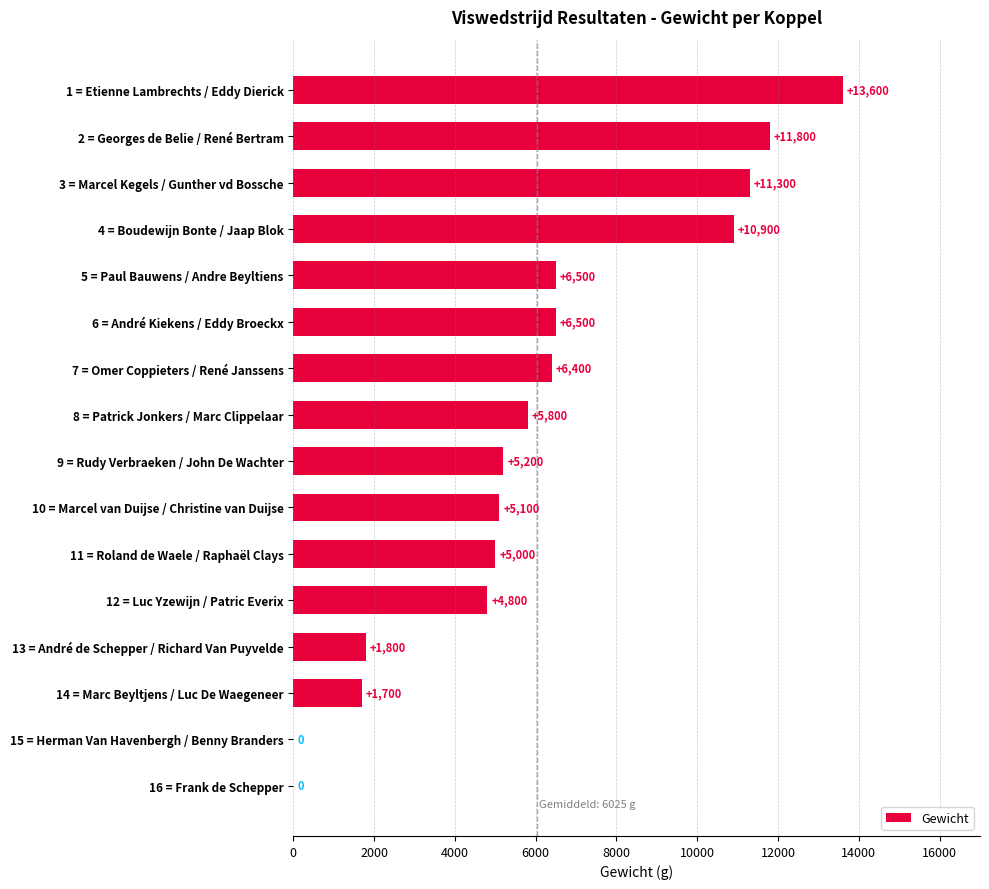

Does the chart contain stacked bars?

No